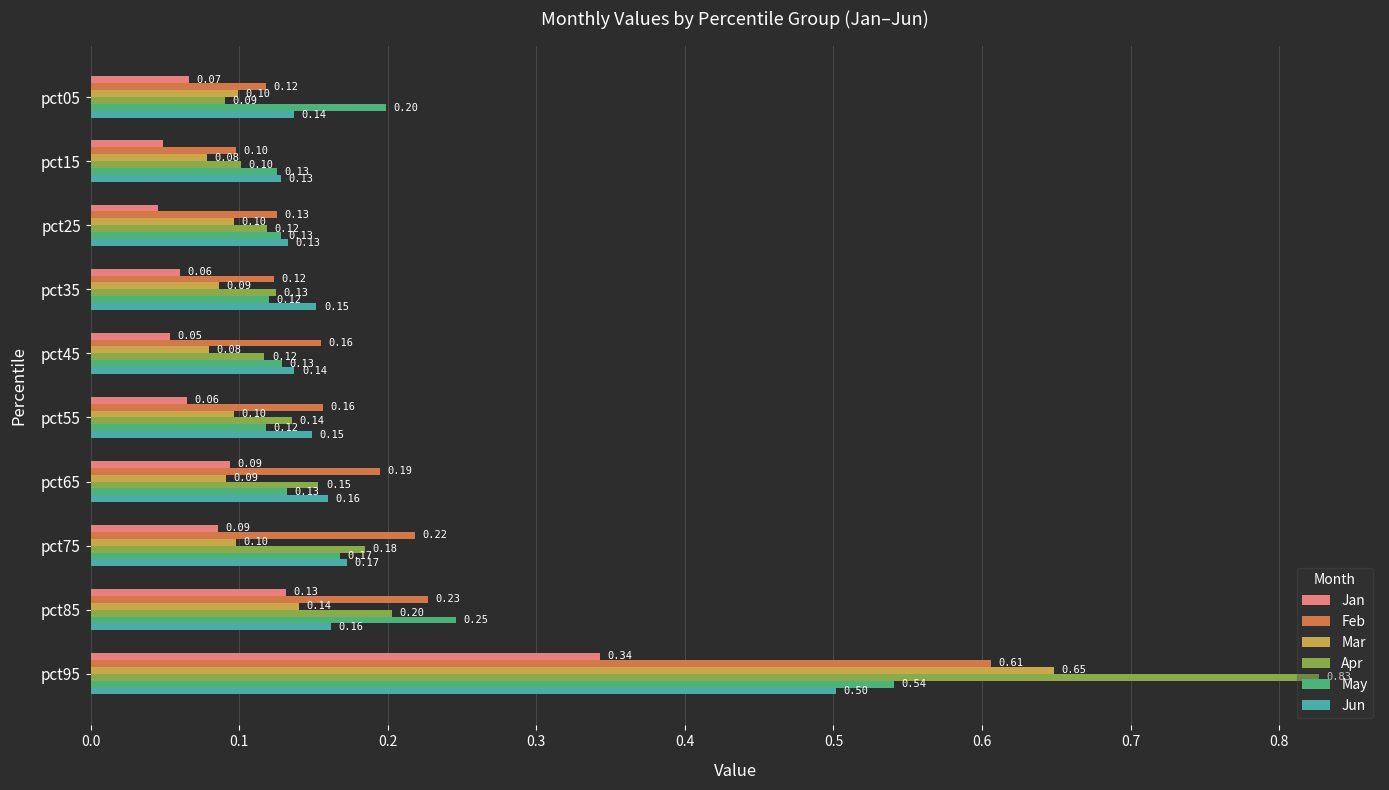

How many May values are between 0 and 1?

10